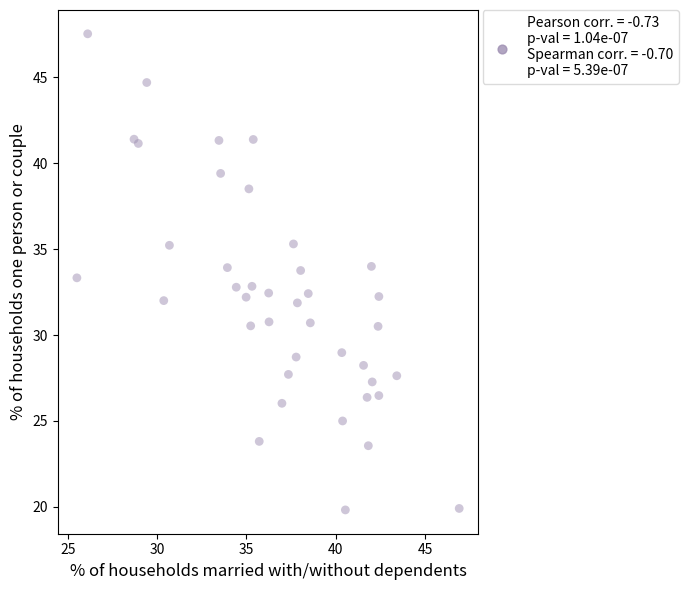

What is the range of X values (max minus min)?

21.4